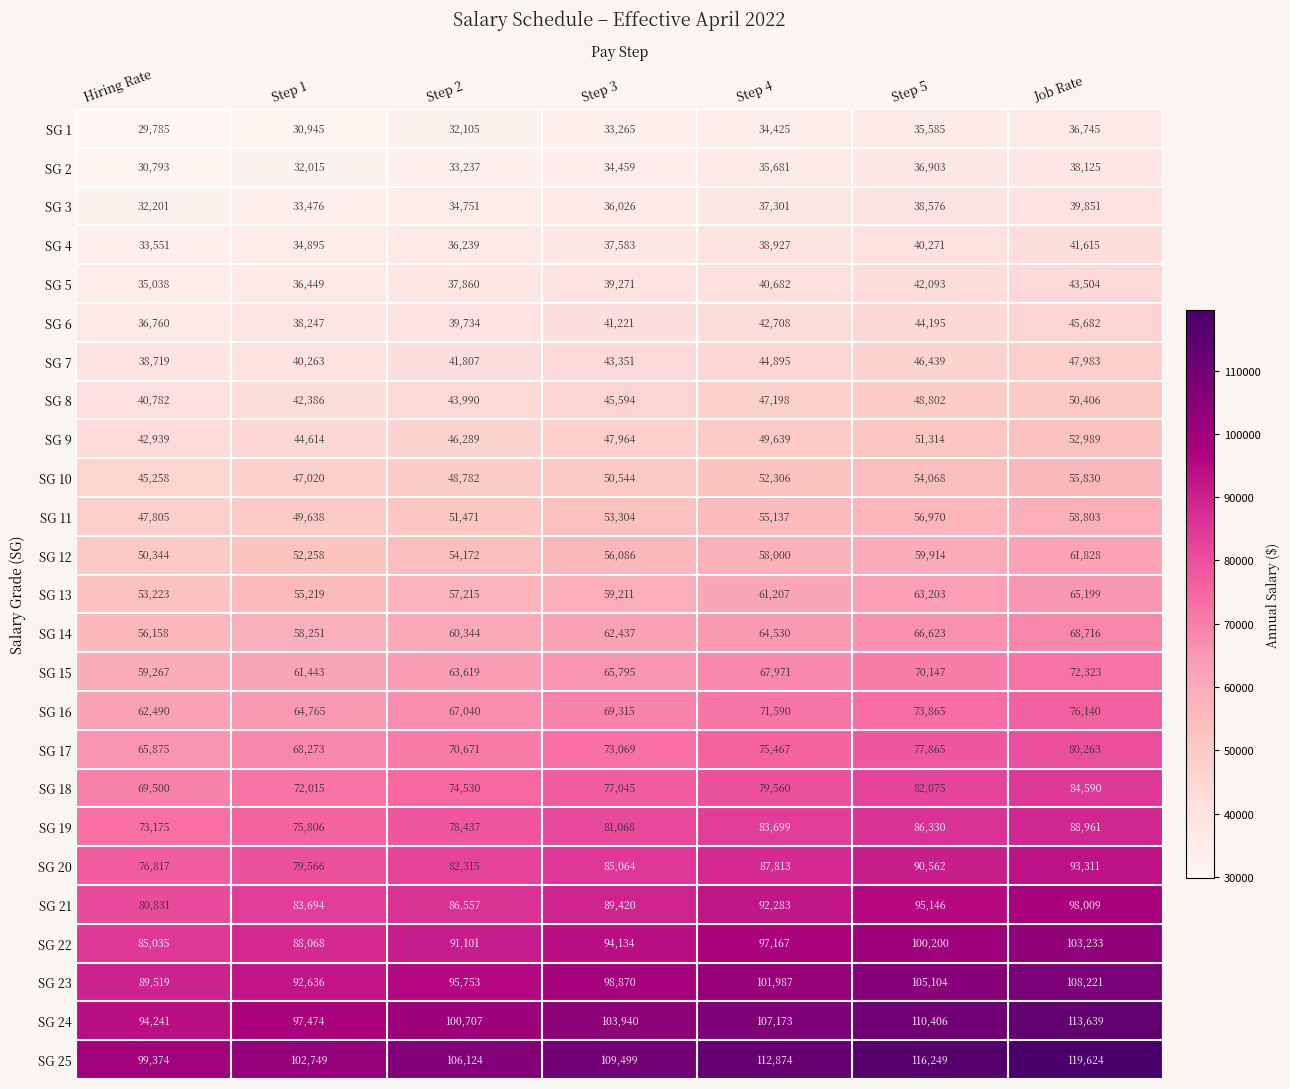

Is it true that SG 1 equals 33265 at Step 3?

True